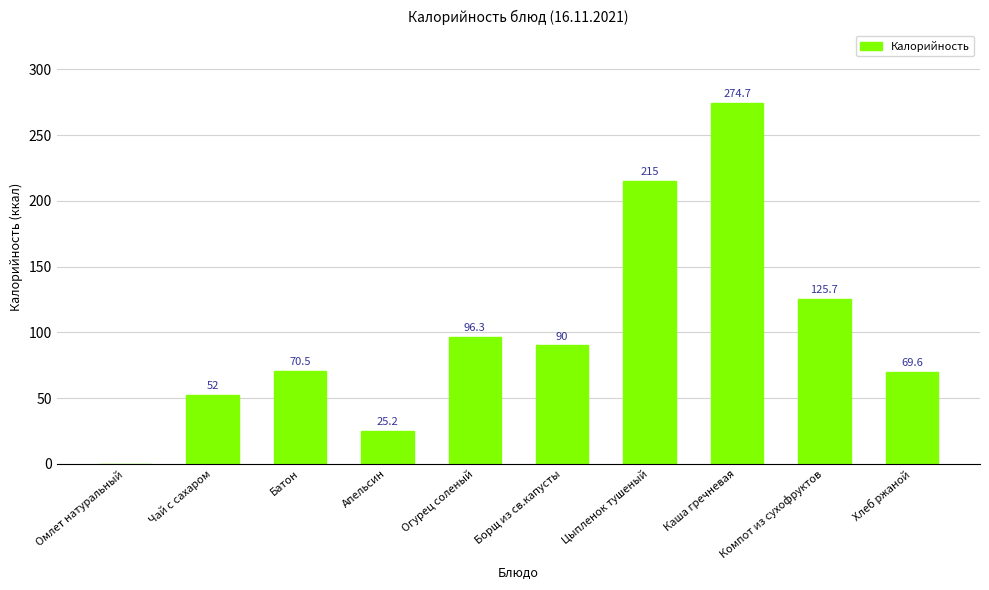

What is the change in value from Батон to Апельсин?

-45.3